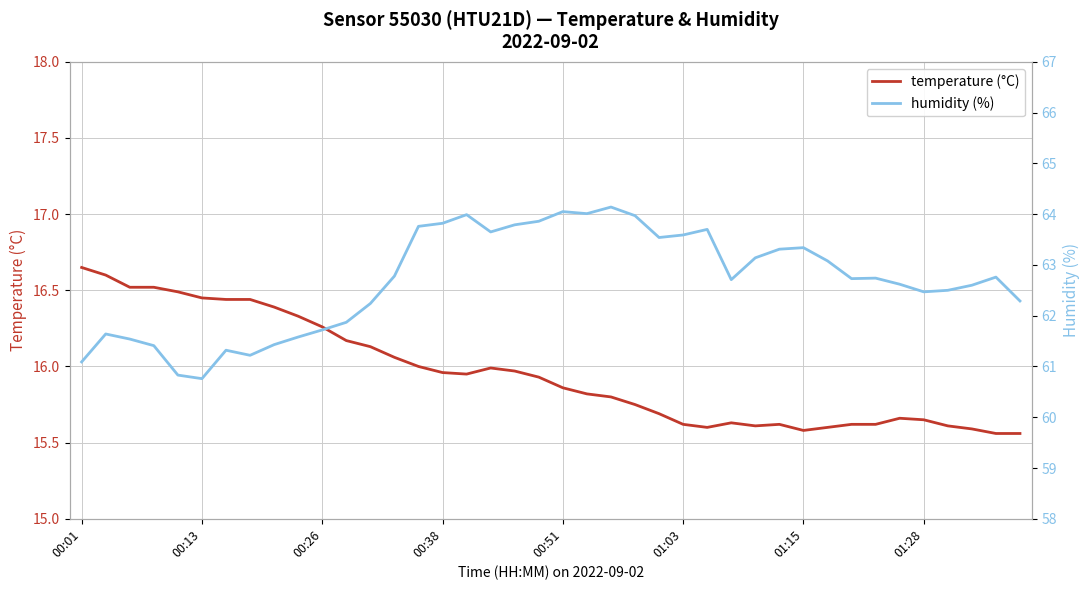

Does the chart display data point markers on the line(s)?

No